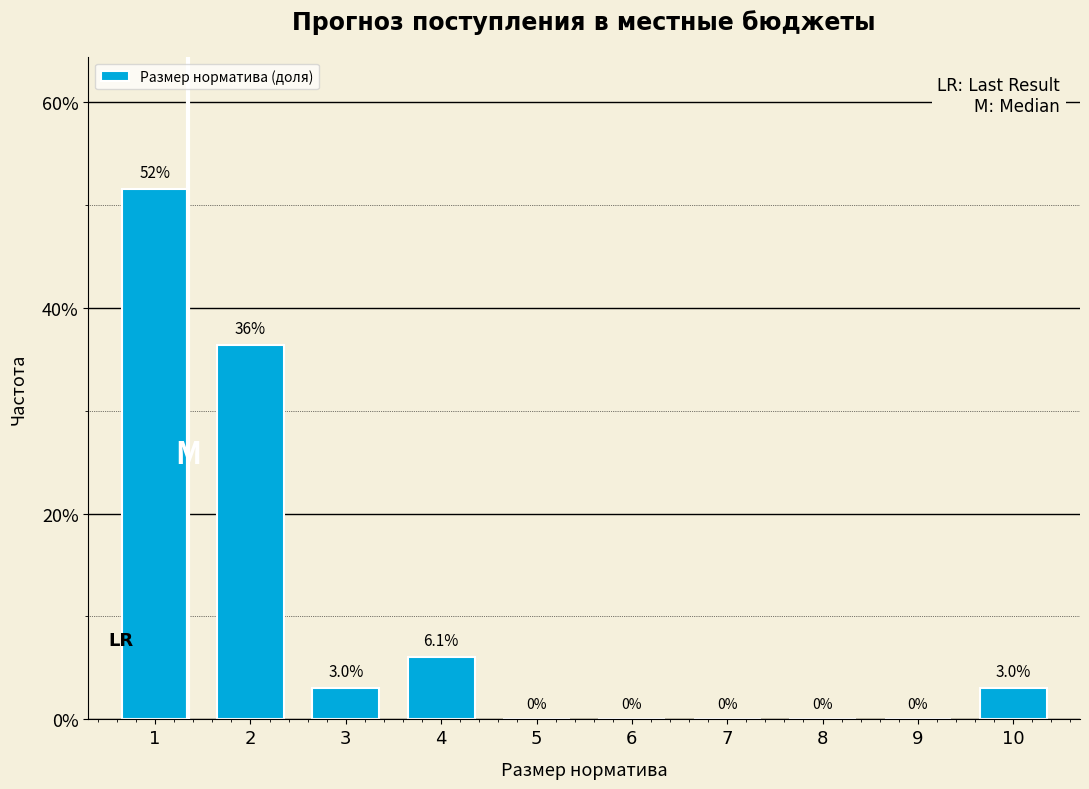

Reading left to right, extract all data points from this chart.

1=51.5	2=36.4	3=3.0	4=6.1	5=0.0	6=0.0	7=0.0	8=0.0	9=0.0	10=3.0